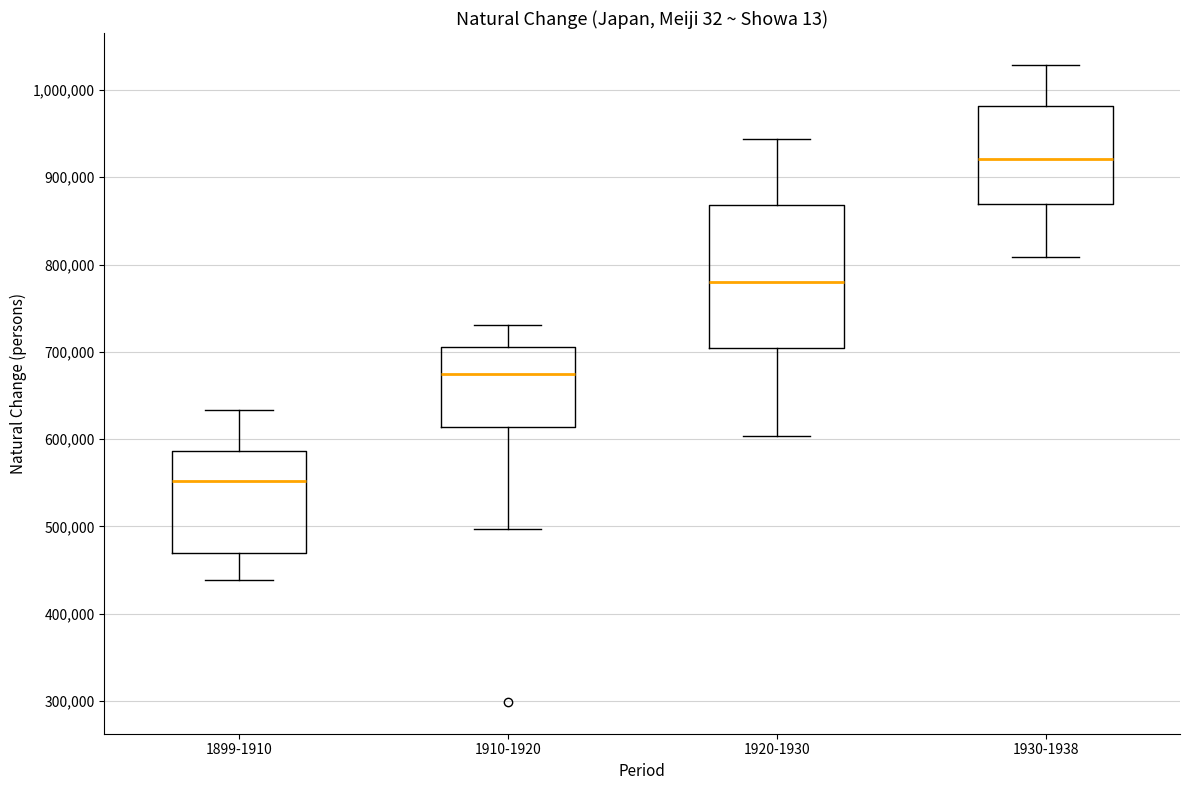

Which box is the tallest, from its lower edge to its upper edge?

1920-1930